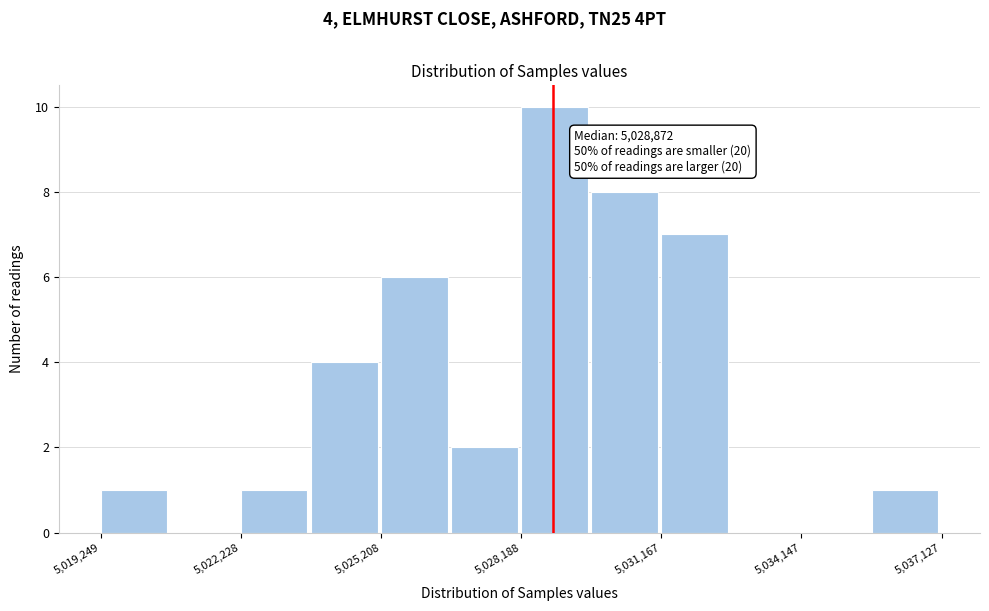

Around what value on the x-axis is the tallest bar? Give the approximate position of its centre, as read against the axis.

5029000